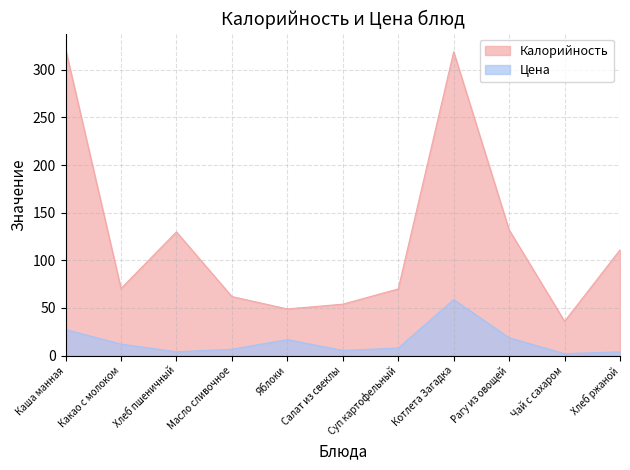

Reading left to right, transcribe all the data shown in this chart.

Калорийность: 322.0	70.5	129.9	62.0	49.0	54.0	70.0	319.0	132.0	36.0	111.0
Цена: 27.4	12.1	4.0	6.7	16.8	5.4	8.0	58.8	18.8	2.0	4.0